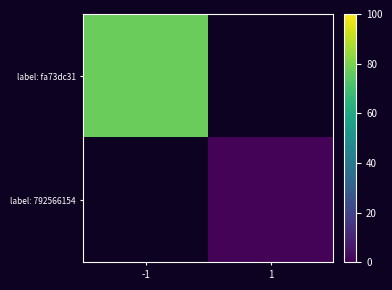

At which label does label: fa73dc31 reach its peak?

-1